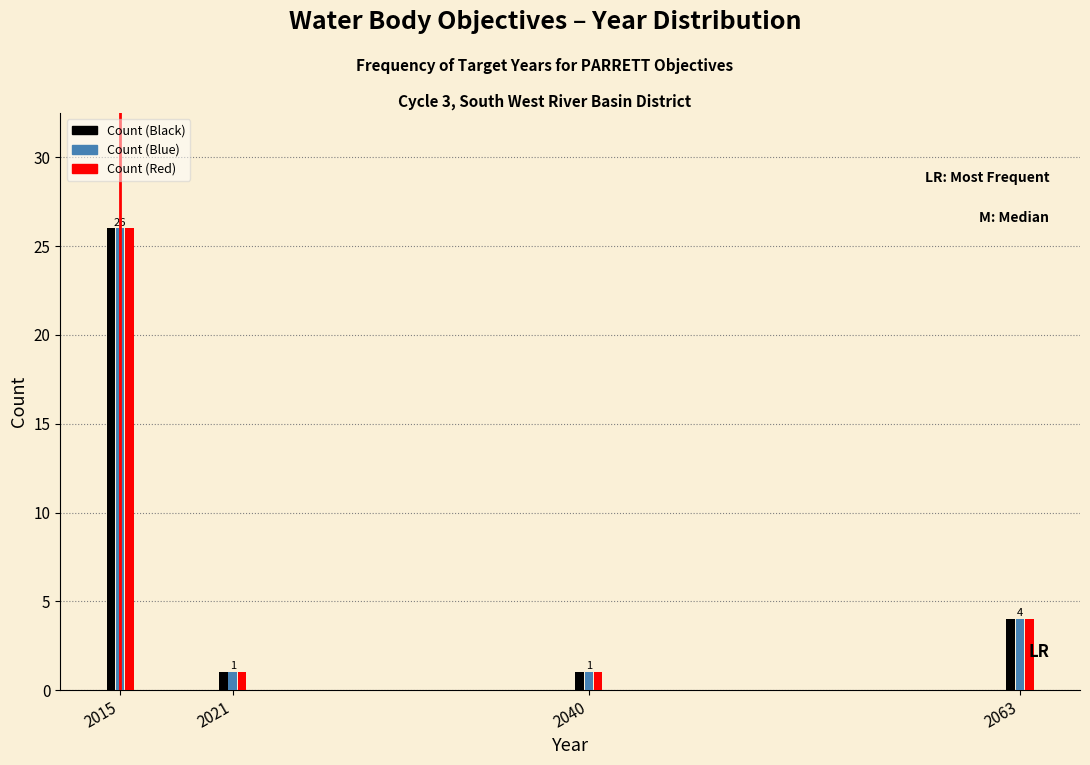

Which category has the highest value across all series?

2015